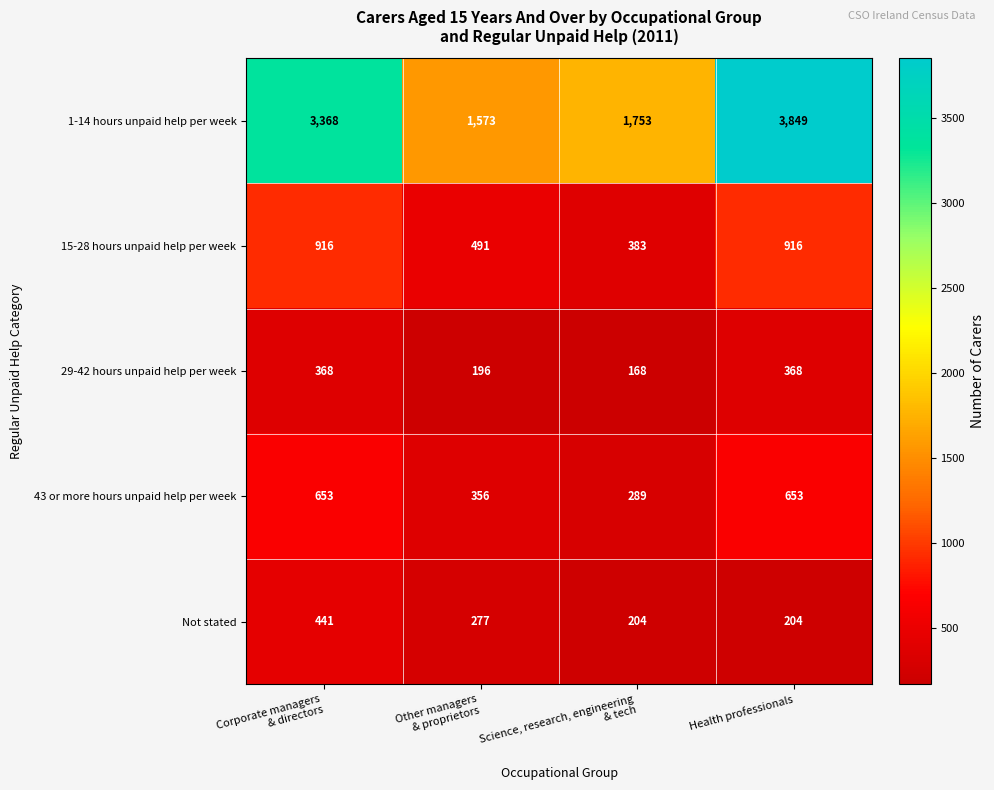

At which category is the sum across all series the highest?

Health professionals